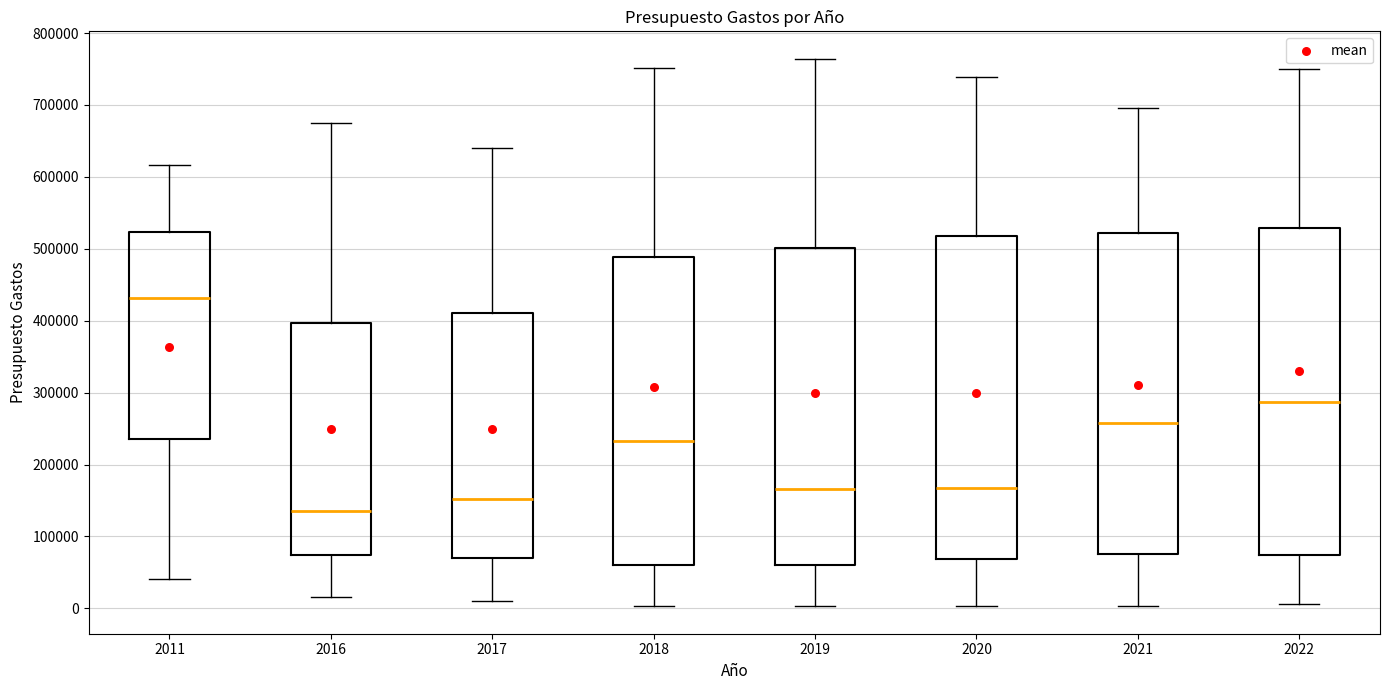

Reading left to right, read every box against the y-axis: the position of its median line, the range the box covers, and the ends of its whiskers. The values are not printed on the chart, so give them approximately, as read against the axis.

2011: median 430000, box 240000 to 520000, whiskers 40000 to 620000
2016: median 130000, box 70000 to 400000, whiskers 20000 to 680000
2017: median 150000, box 70000 to 410000, whiskers 10000 to 640000
2018: median 230000, box 60000 to 490000, whiskers 0 to 750000
2019: median 170000, box 60000 to 500000, whiskers 0 to 760000
2020: median 170000, box 70000 to 520000, whiskers 0 to 740000
2021: median 260000, box 80000 to 520000, whiskers 0 to 700000
2022: median 290000, box 70000 to 530000, whiskers 10000 to 750000